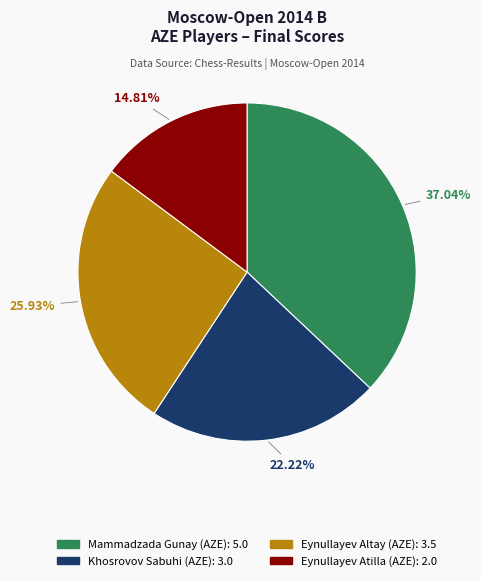

How many segments does this pie chart have?

4